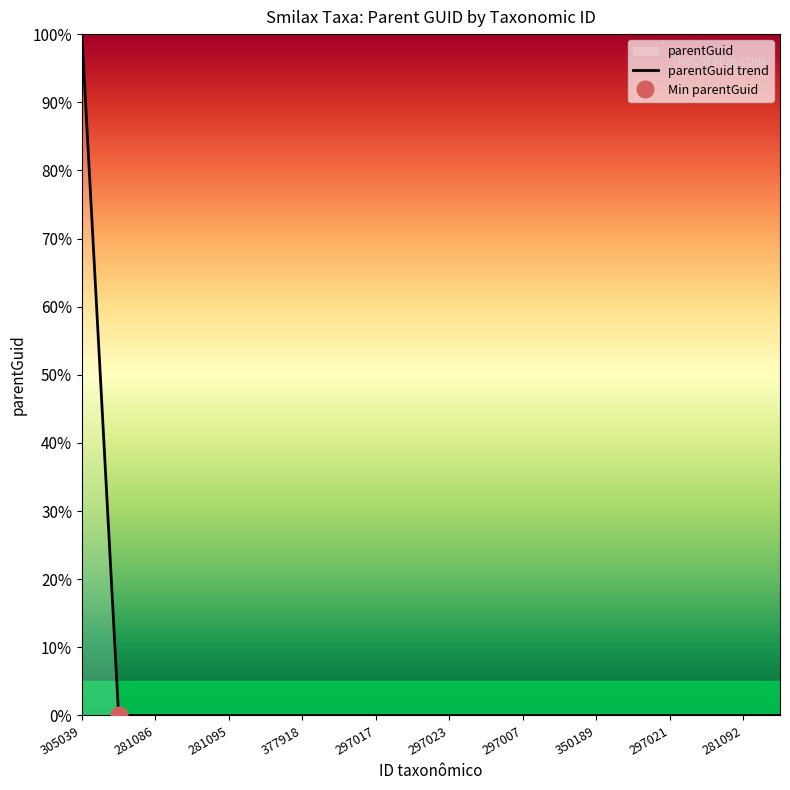

Reading left to right, list all the values displayed in this chart.

100	0	0	0	0	0	0	0	0	0	0	0	0	0	0	0	0	0	0	0